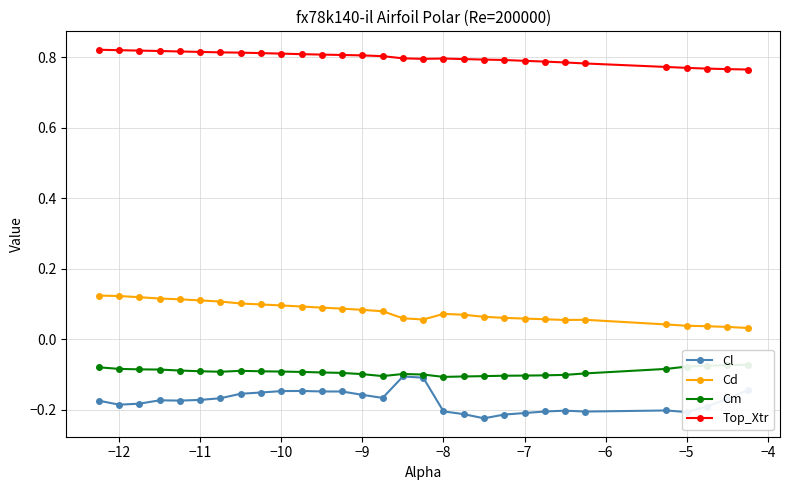

True or false: Cl has a value of -0.2 at −8.

True